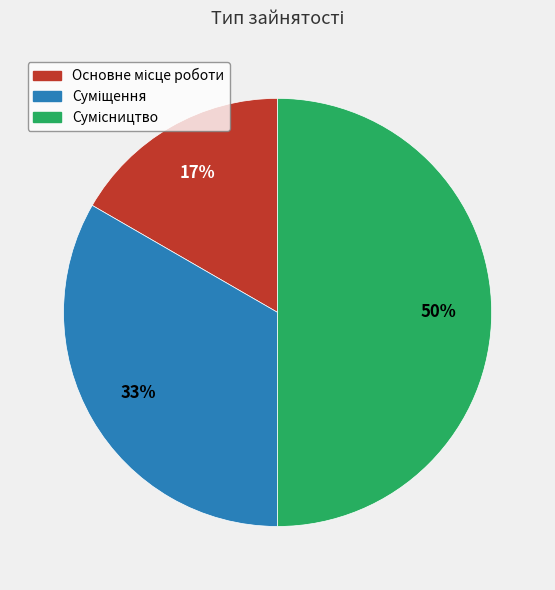

To the nearest percent, what is the difference between the largest and smallest slice percentages?

33%